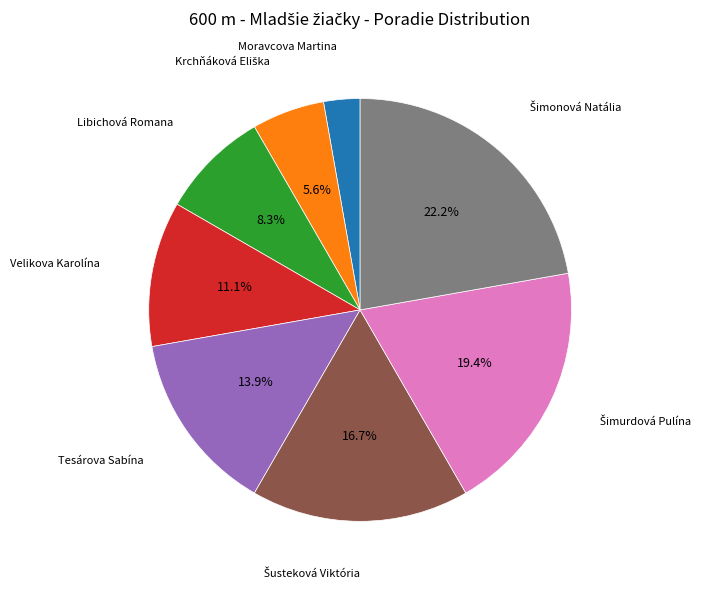

Does any single category account for the majority?

No